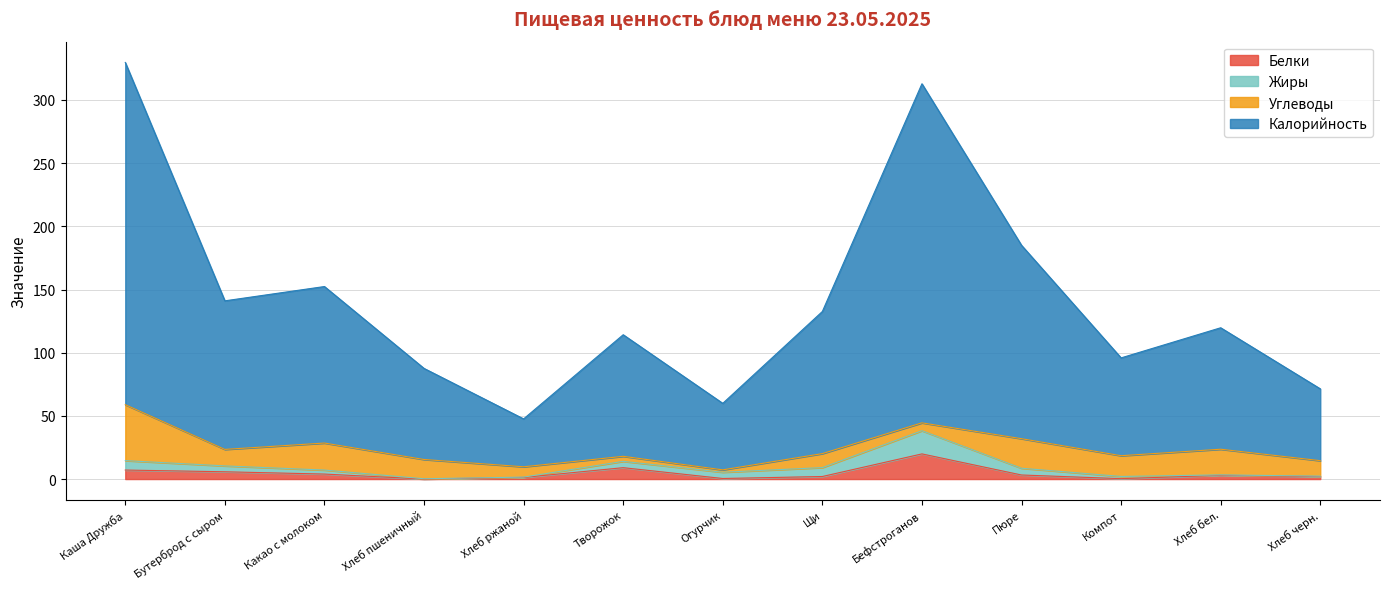

Between Каша Дружба and Бефстроганов, which is larger?

Бефстроганов